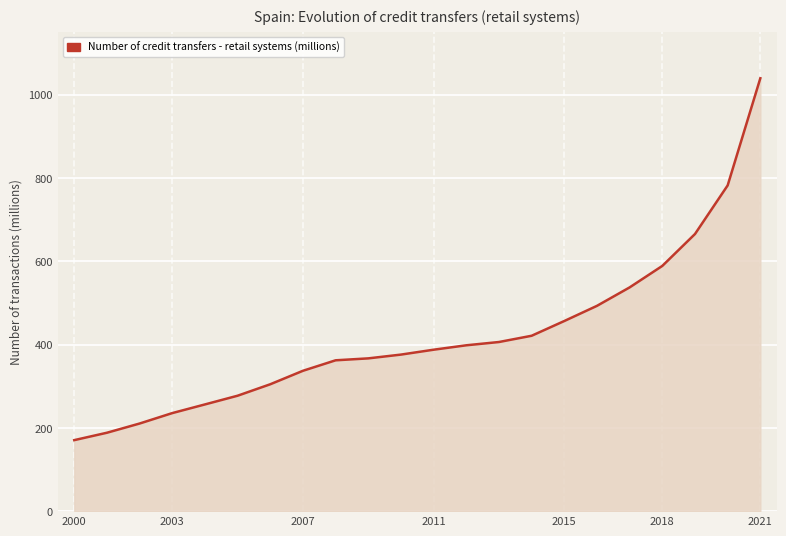

What is the smallest value displayed?

170.5